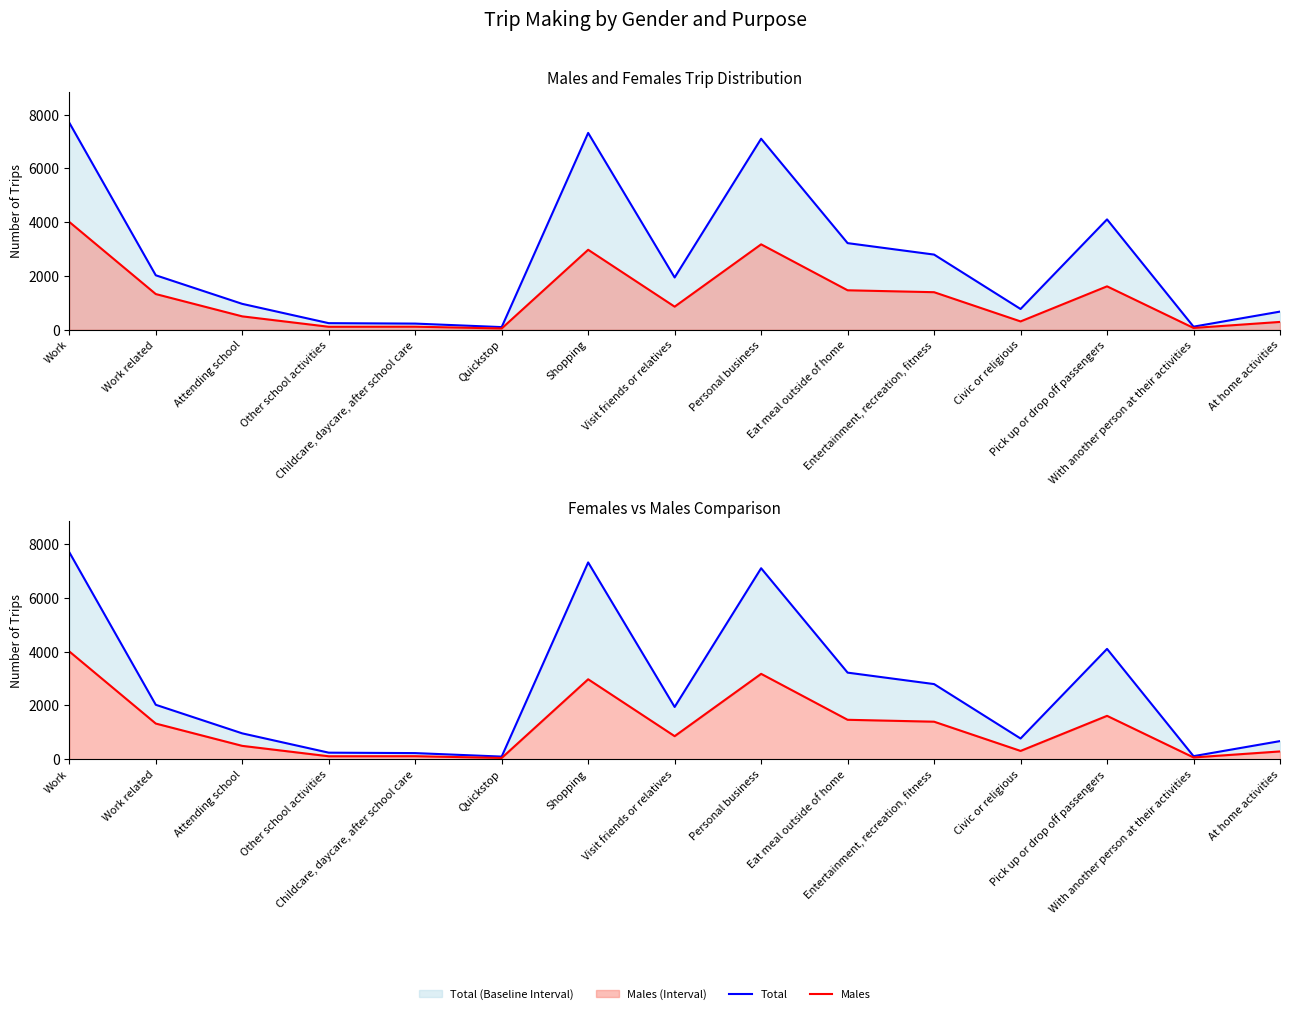

At which category does Females Cumulative reach its first local valley?

Quickstop